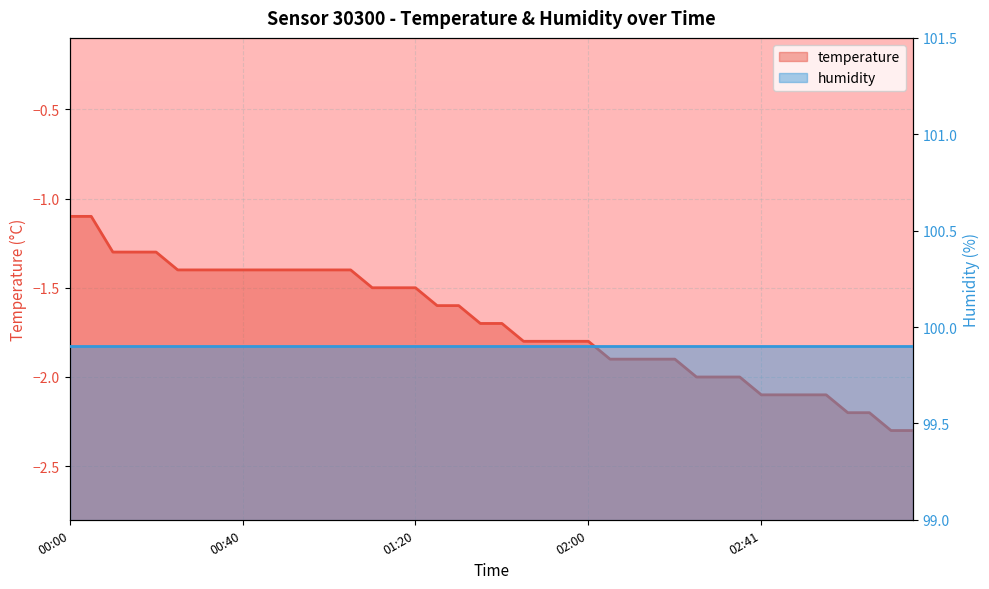

List the labels in order of value, largest first.

00:00, 00:05, 00:10, 00:15, 00:20, 00:25, 00:30, 00:35, 00:40, 00:45, 00:50, 00:55, 01:00, 01:05, 01:10, 01:15, 01:20, 01:25, 01:30, 01:35, 01:40, 01:45, 01:50, 01:55, 02:00, 02:06, 02:11, 02:16, 02:21, 02:26, 02:31, 02:36, 02:41, 02:46, 02:51, 02:56, 03:01, 03:06, 03:11, 03:16